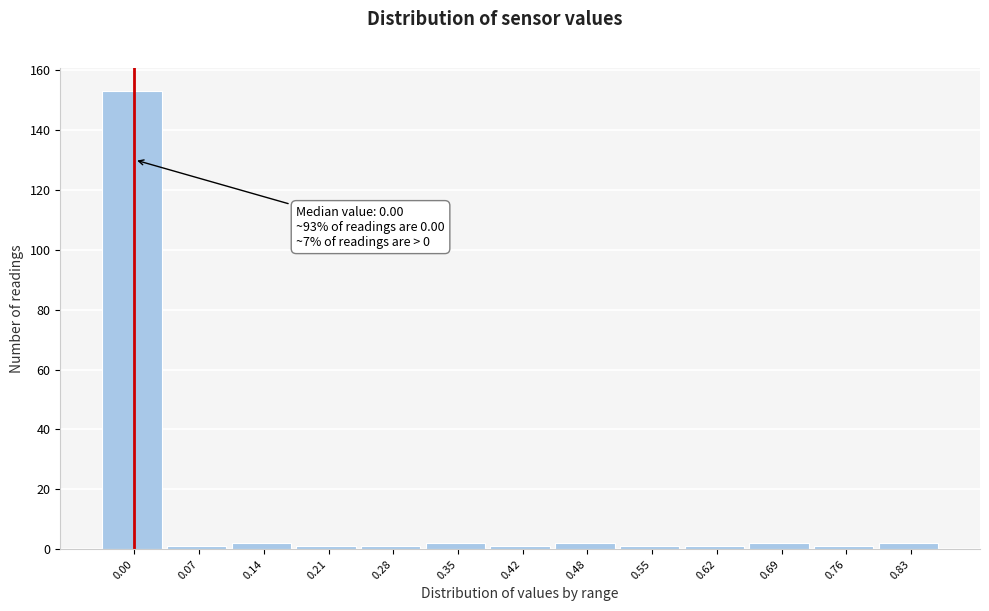

Reading left to right, transcribe all the data shown in this chart.

0.00=153	0.07=1	0.14=2	0.21=1	0.28=1	0.35=2	0.42=1	0.48=2	0.55=1	0.62=1	0.69=2	0.76=1	0.83=2